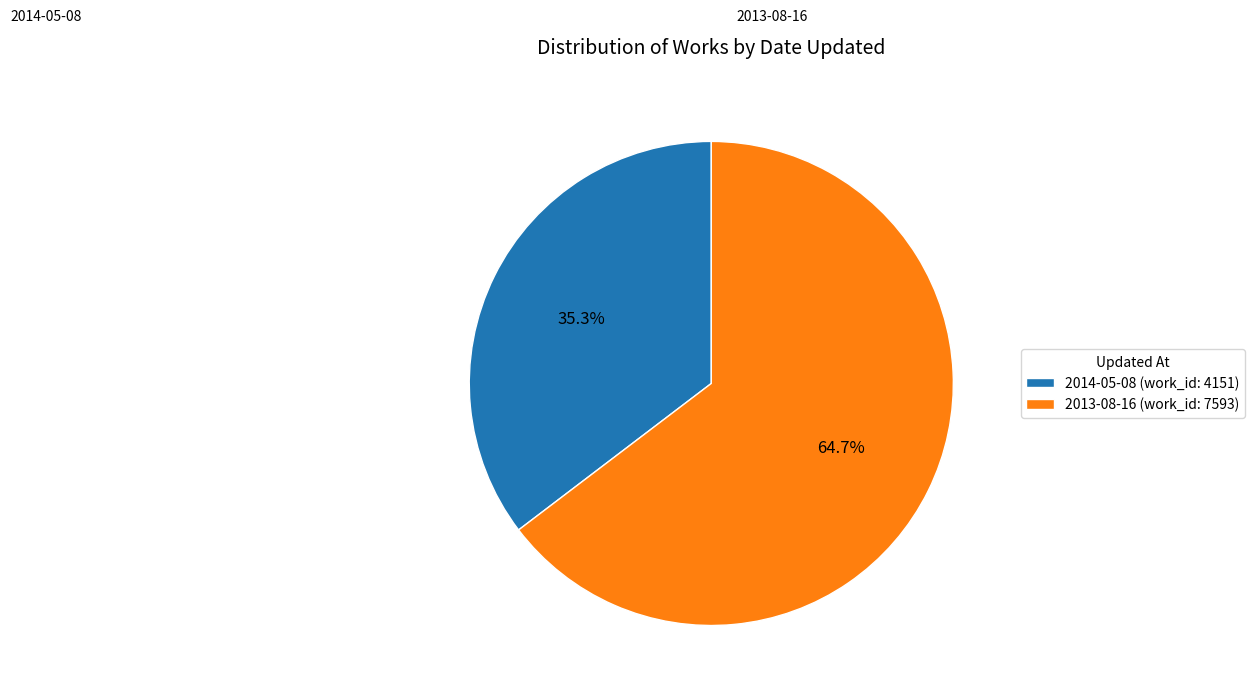

Which category has the smallest portion of the pie?

2014-05-08